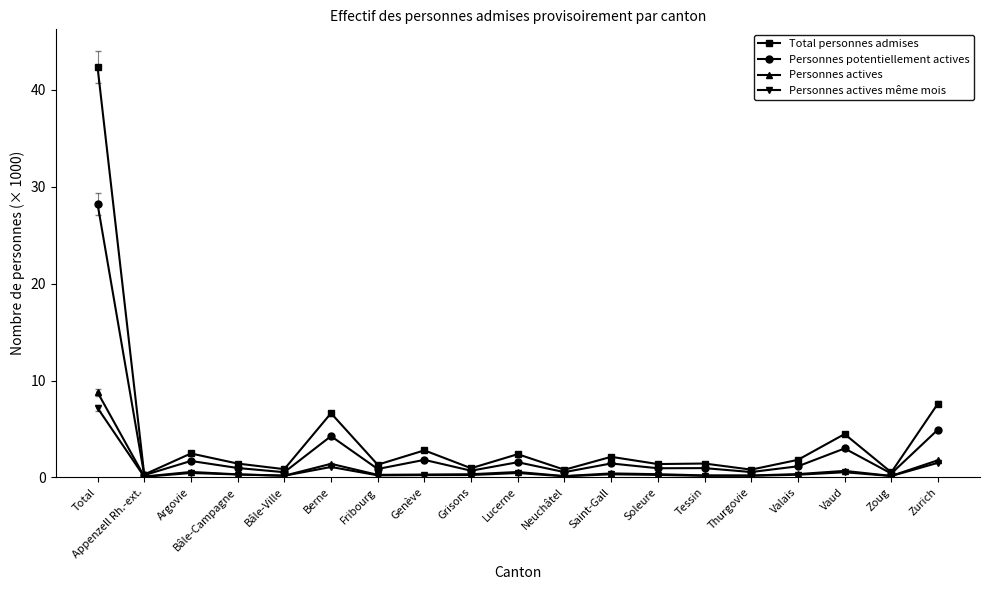

Which series has the widest spread of values?

Total personnes admises